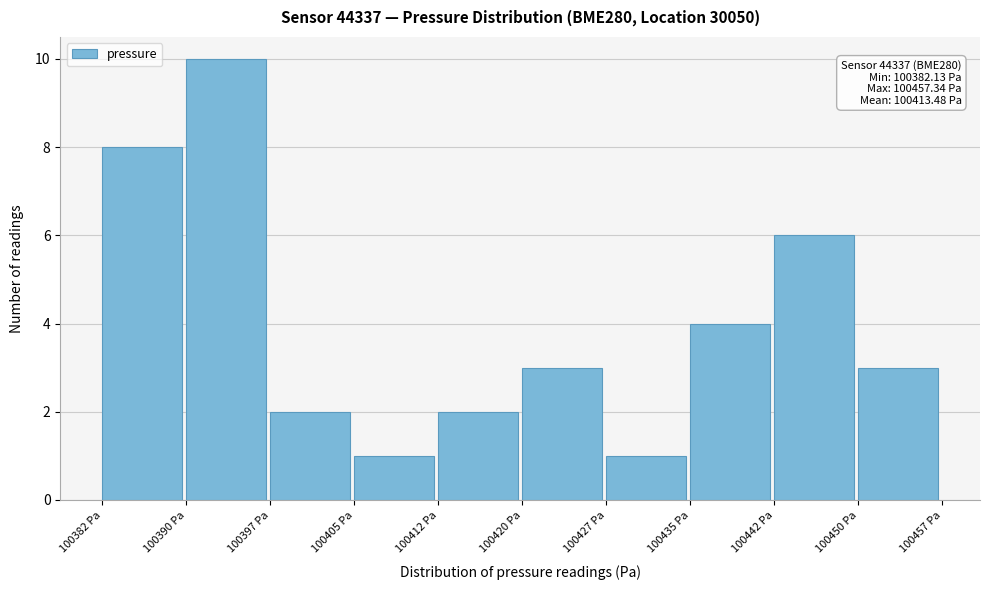

Which range on the x-axis has the tallest bar?

100390 to 100397